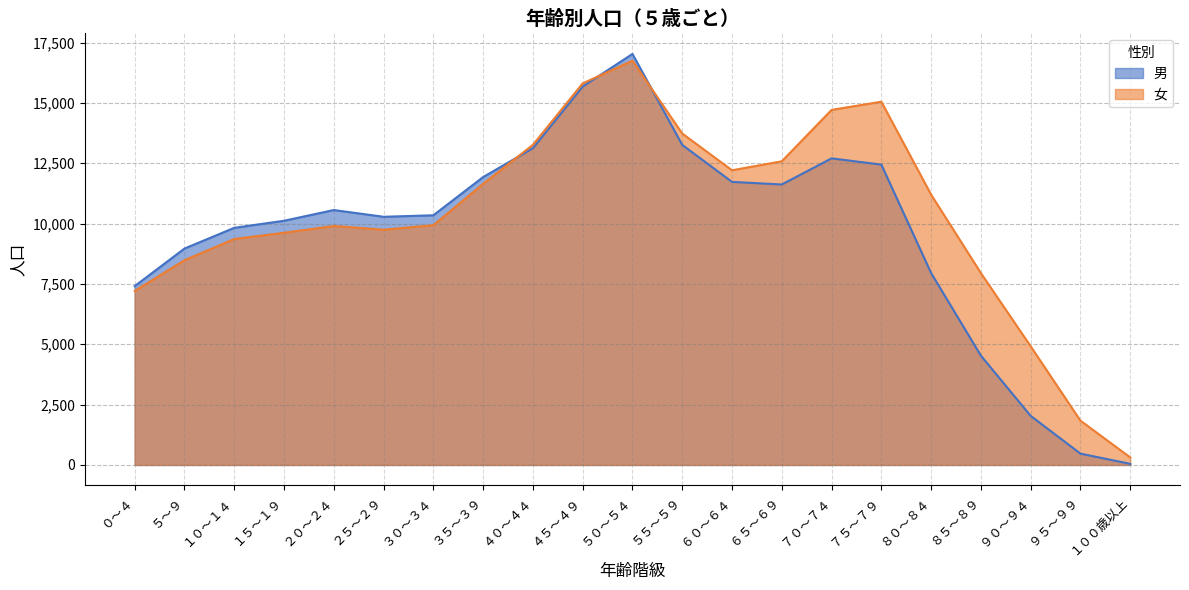

List the labels in order of 男 value, largest first.

５０～５４, ４５～４９, ５５～５９, ４０～４４, ７０～７４, ７５～７９, ３５～３９, ６０～６４, ６５～６９, ２０～２４, ３０～３４, ２５～２９, １５～１９, １０～１４, ５～９, ８０～８４, ０～４, ８５～８９, ９０～９４, ９５～９９, １００歳以上